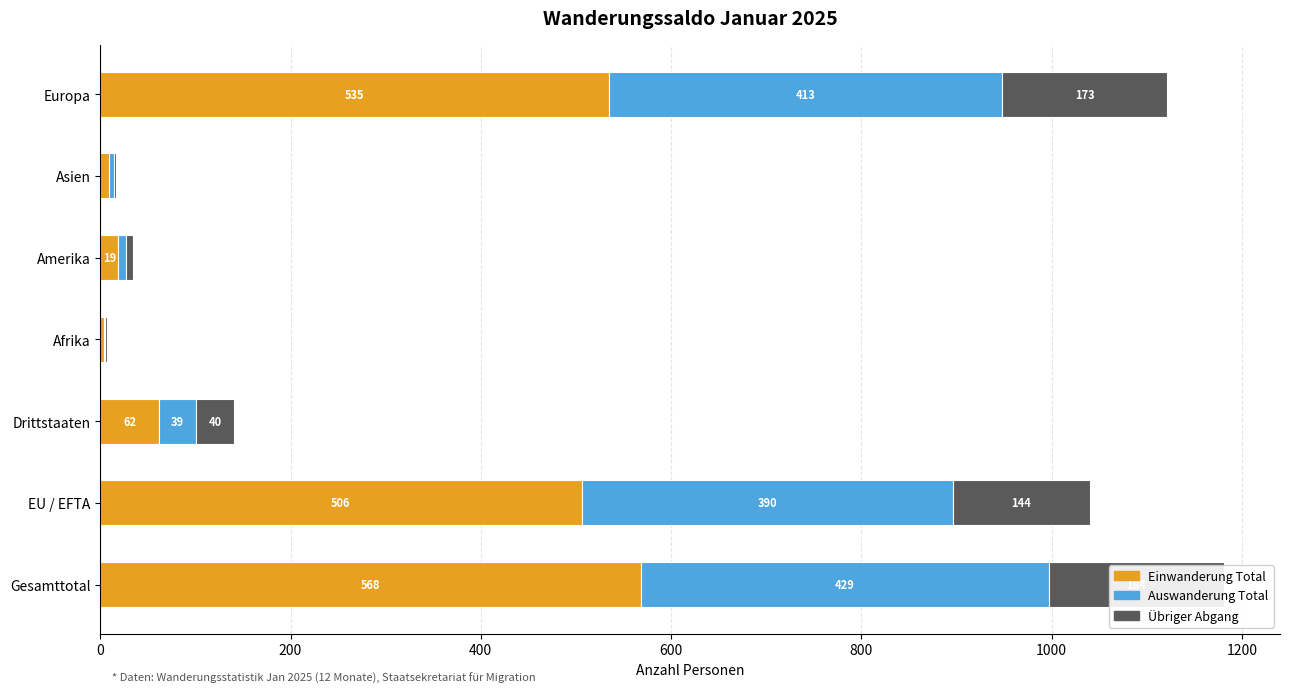

What is the difference between the second highest and second lowest values in the Übriger Abgang series?

171